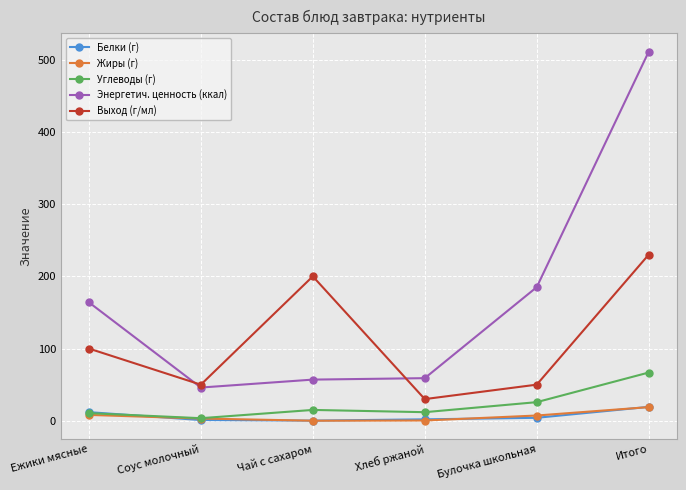

Is the value of Жиры (г) at Булочка школьная greater than the value of Углеводы (г) at Итого?

No